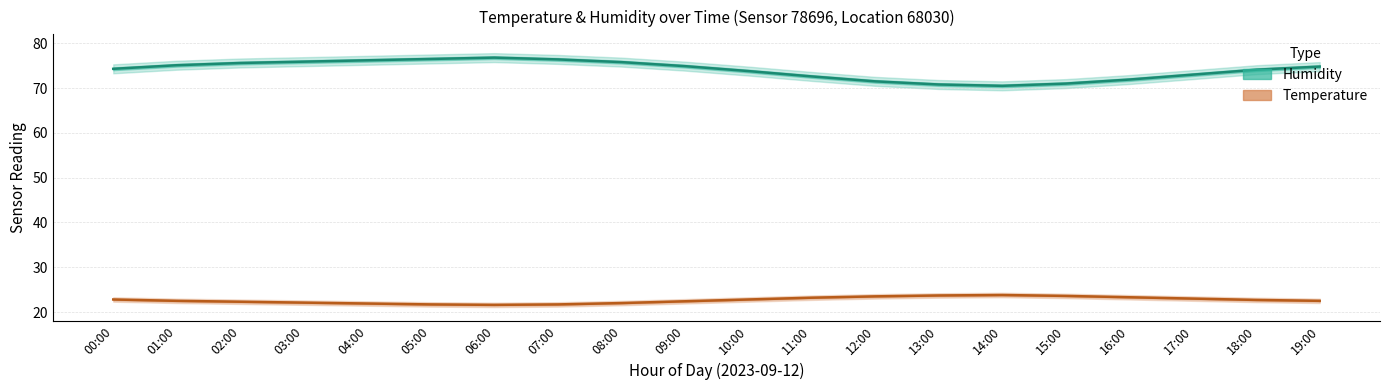

At which label does Temperature (Estimate) first exceed 22?

00:00